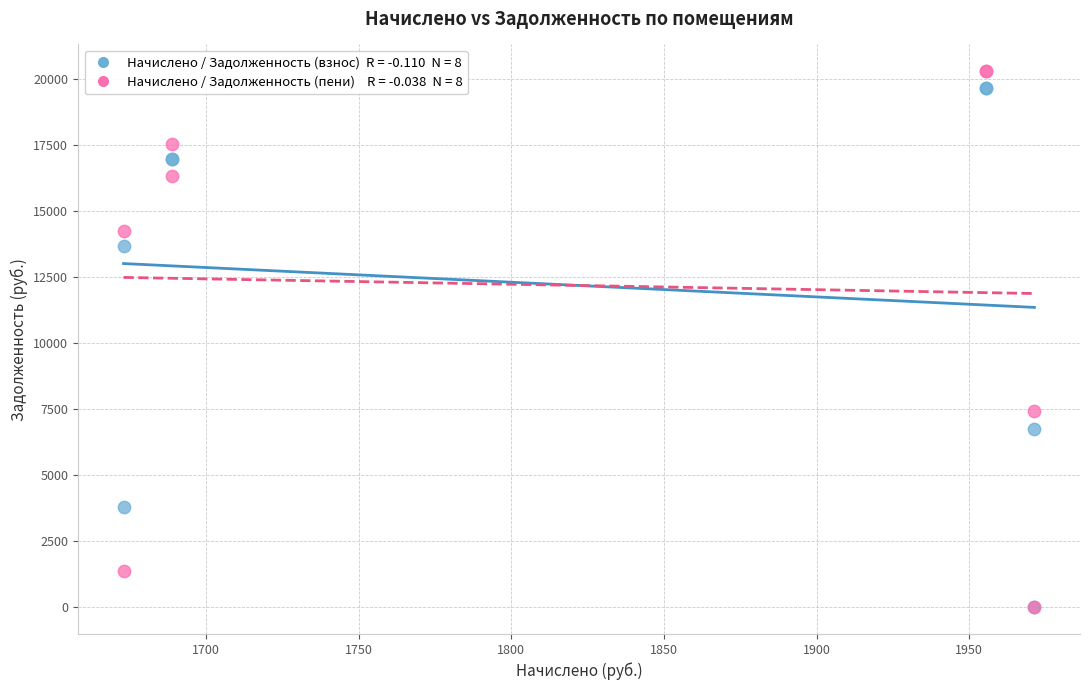

Across all series, what Y value is closest to 10140?

7406.1